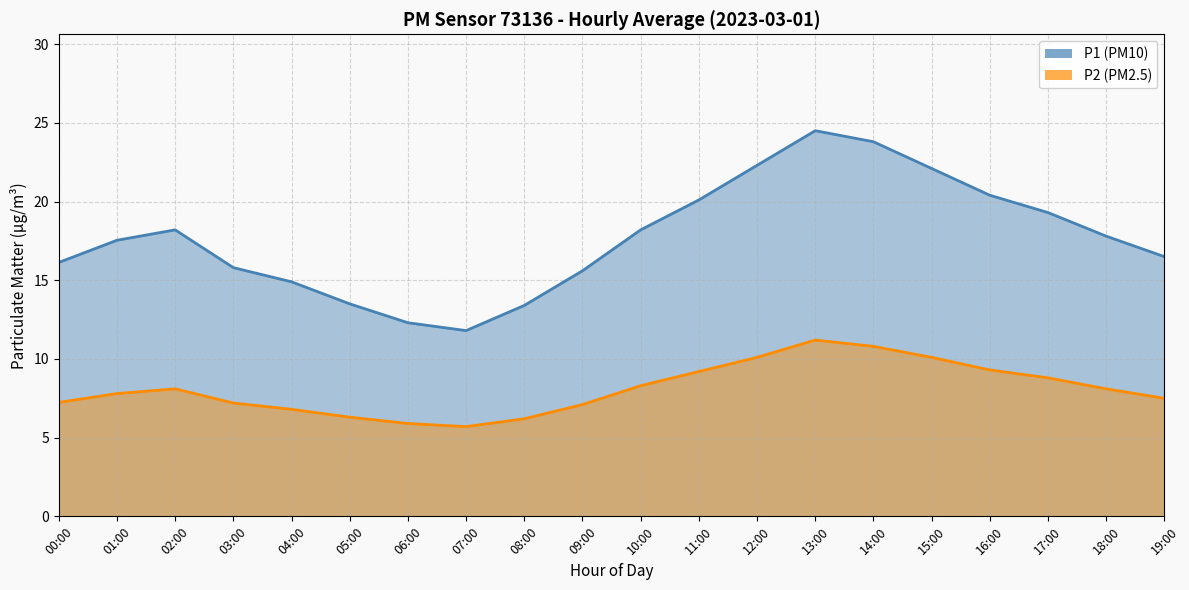

Reading right to left, extract all data points from this chart.

P1: 16.5	17.8	19.3	20.4	22.1	23.8	24.5	22.3	20.1	18.2	15.6	13.4	11.8	12.3	13.5	14.9	15.8	18.2	17.5	16.1
P2: 7.5	8.1	8.8	9.3	10.1	10.8	11.2	10.1	9.2	8.3	7.1	6.2	5.7	5.9	6.3	6.8	7.2	8.1	7.8	7.2